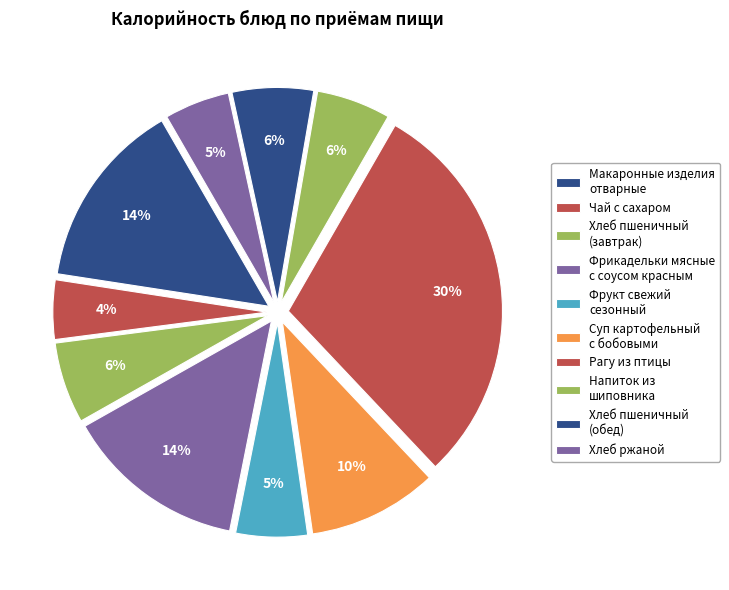

How many segments does this pie chart have?

10